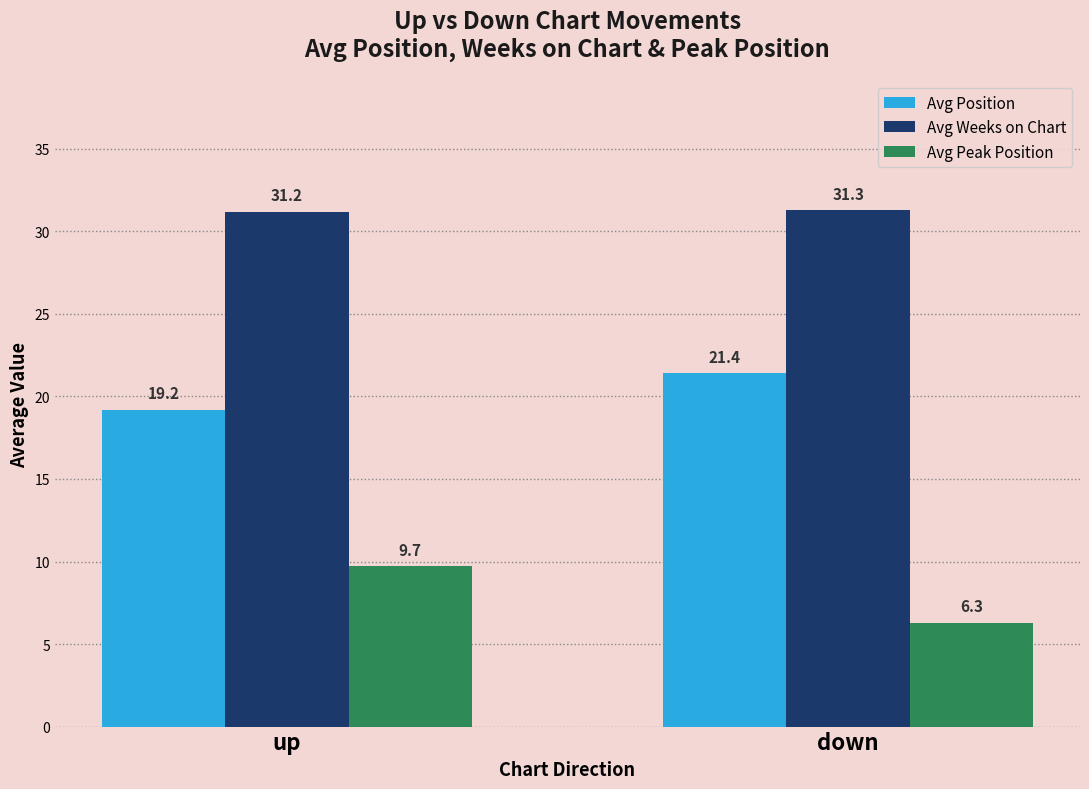

Rank the series by their maximum value, from lowest to highest.

Avg Peak Position, Avg Position, Avg Weeks on Chart